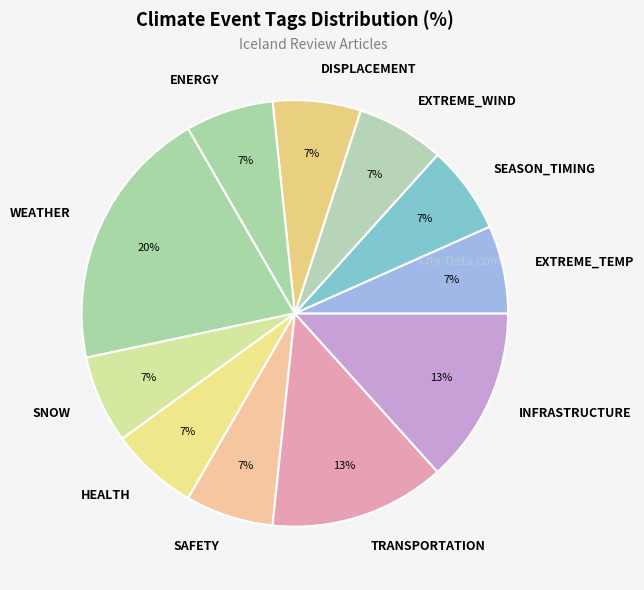

The ENERGY slice represents 17% of the pie. True or false?

False